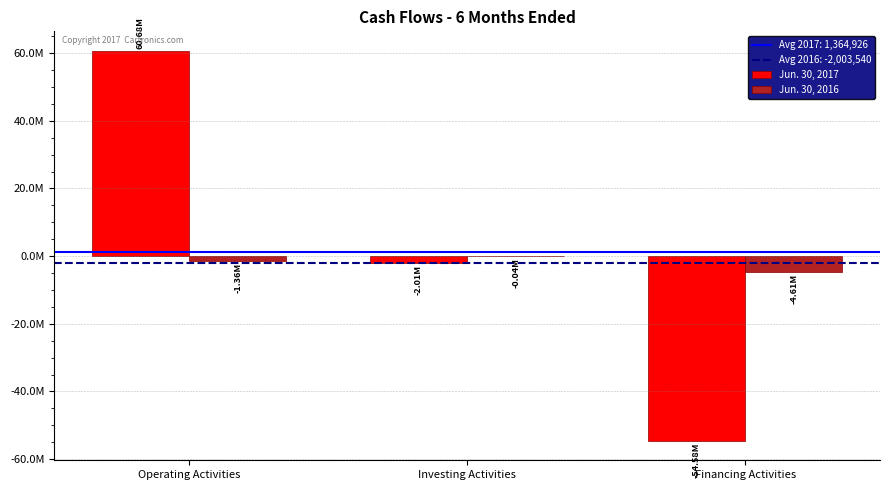

Which series has the largest total across all categories?

Jun. 30, 2017